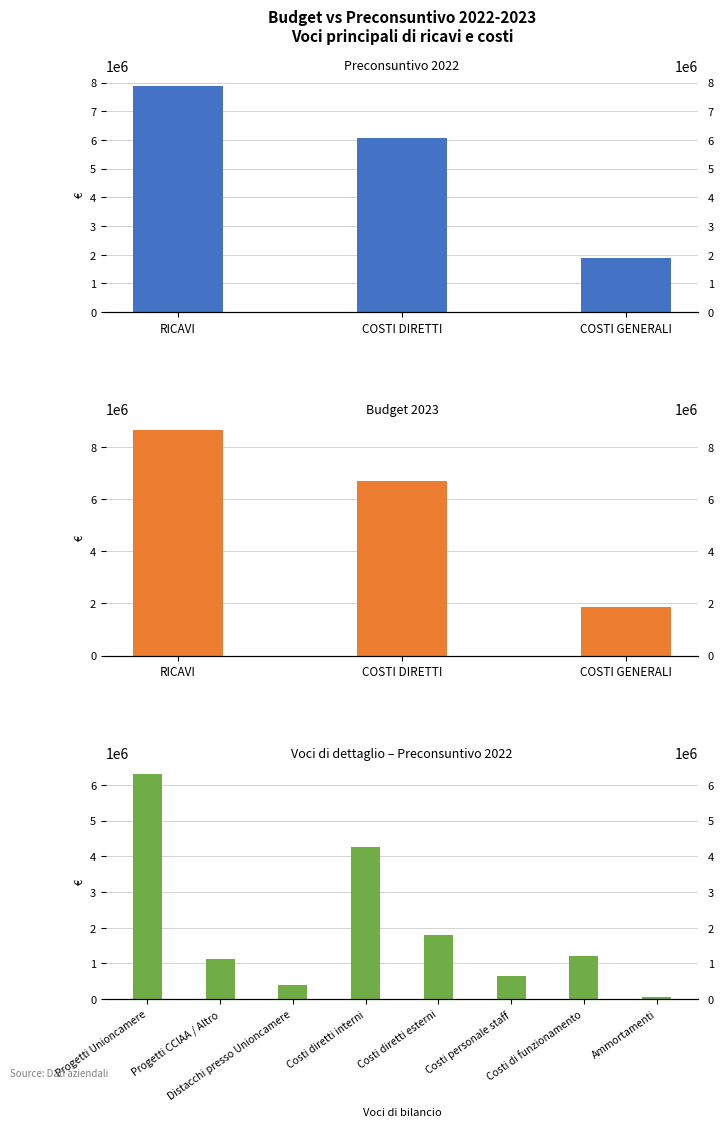

At which label is the value closest to 3181608?

Costi diretti interni